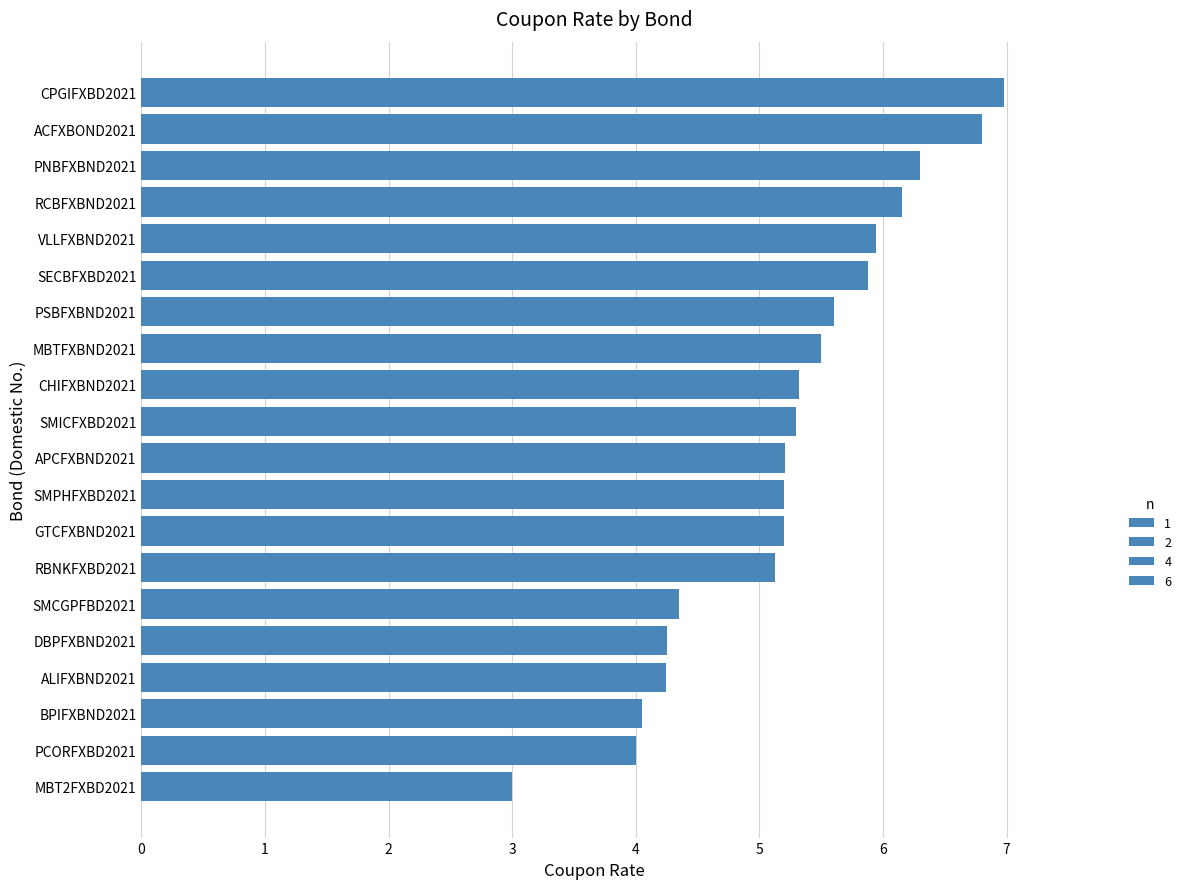

Read the value at SMPHFXBD2021.

5.2